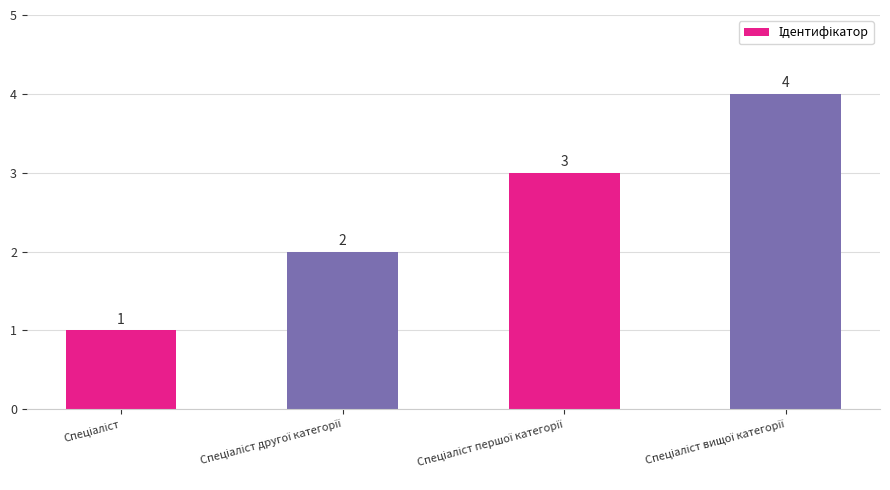

What is the sum of all values?

10